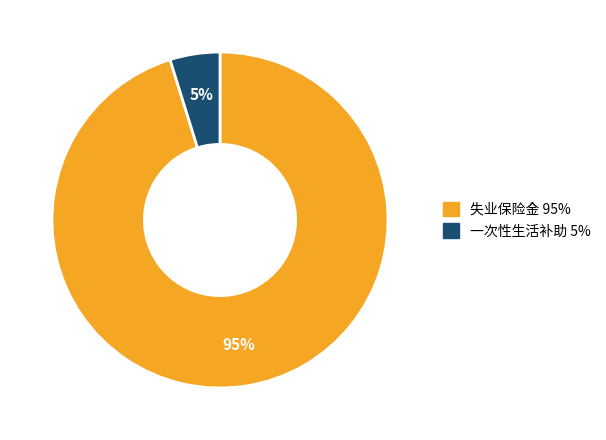

Is the sum of 失业保险金 and 一次性生活补助 greater than half?

Yes